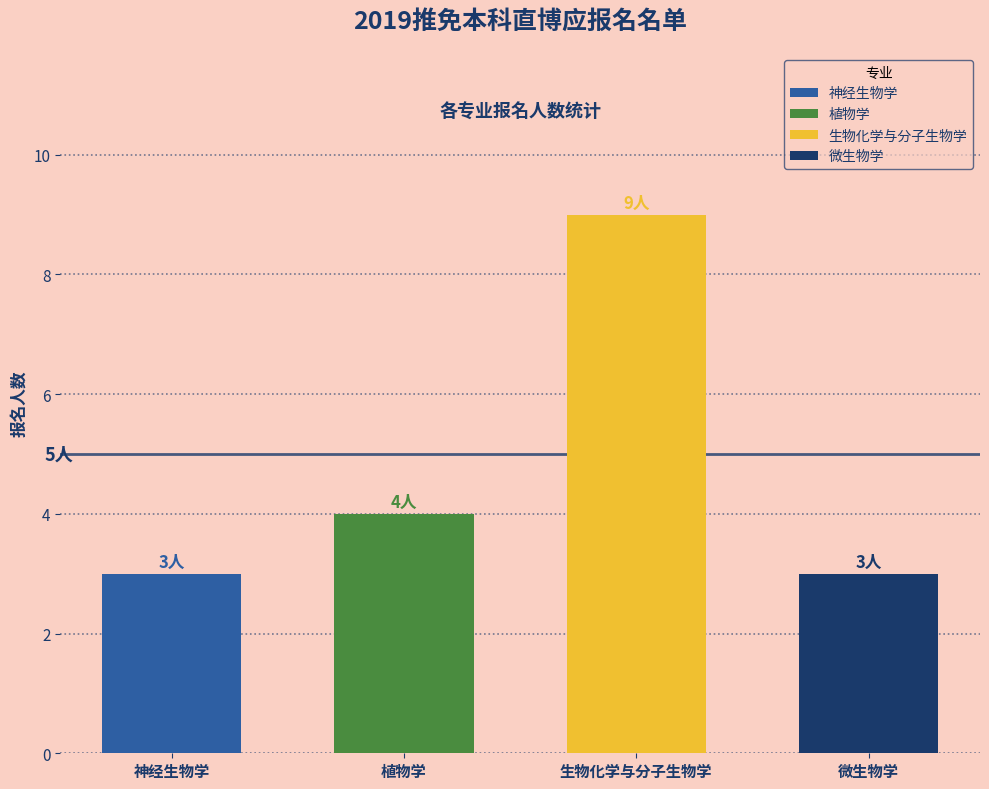

Between 植物学 and 微生物学, which is larger?

植物学